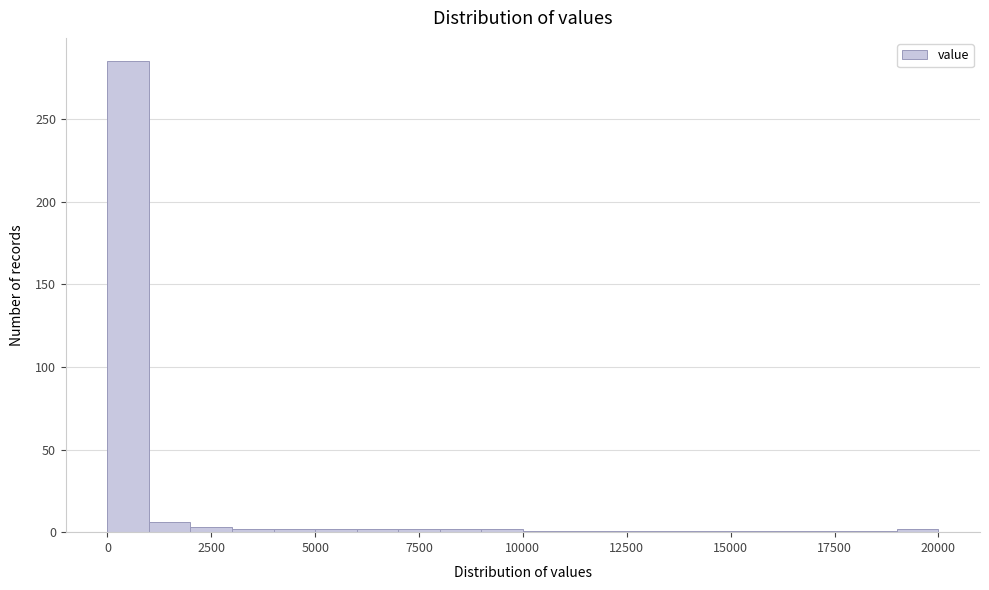

Read against the x-axis, roughly where is the centre of the tallest bar?

500